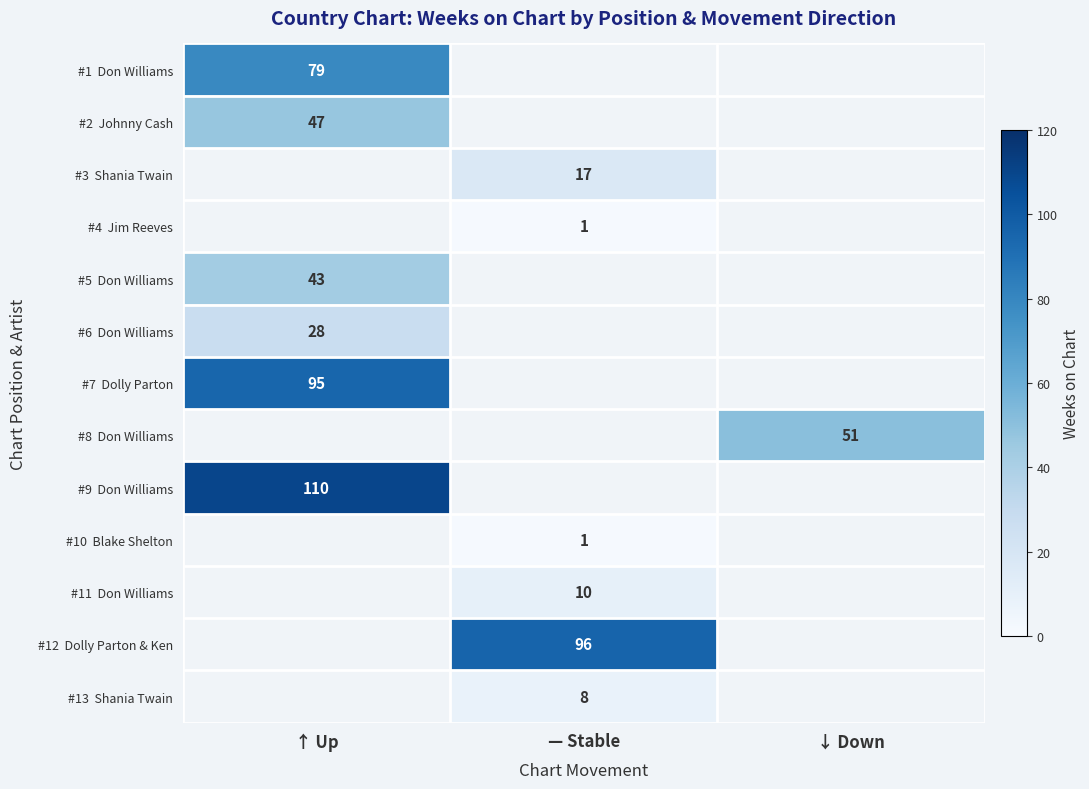

At how many categories does at least one series exceed 88?

2